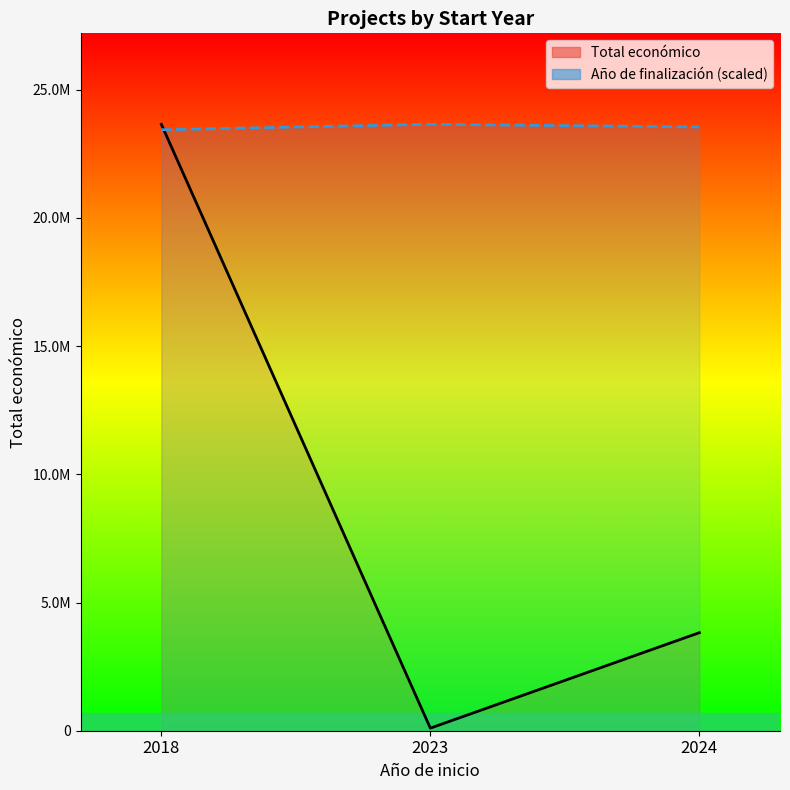

At which label is Total económico closest to 11876388?

2024